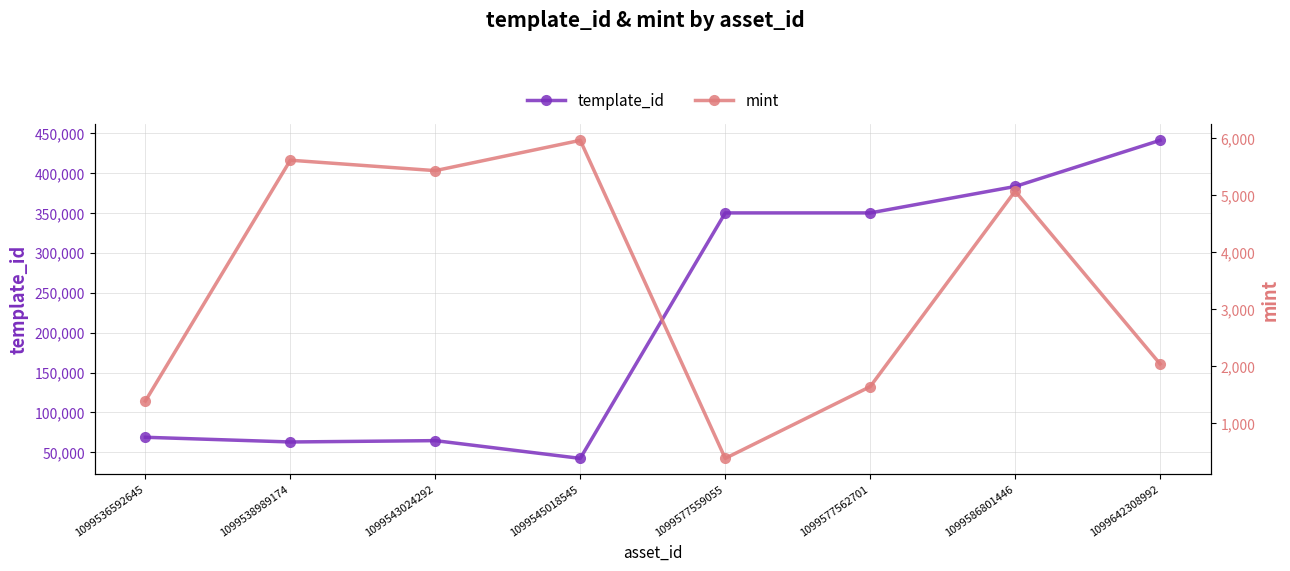

At which category does the chart reach its peak across all series?

1099642308992